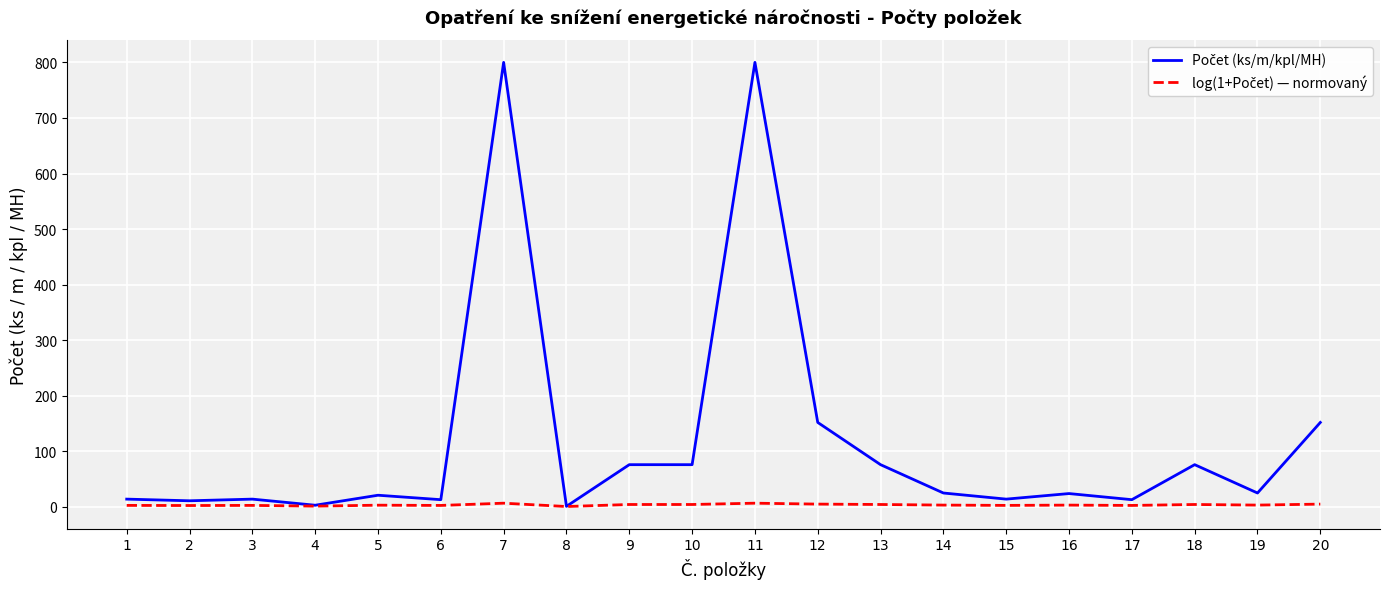

Does the chart have visible grid lines?

Yes